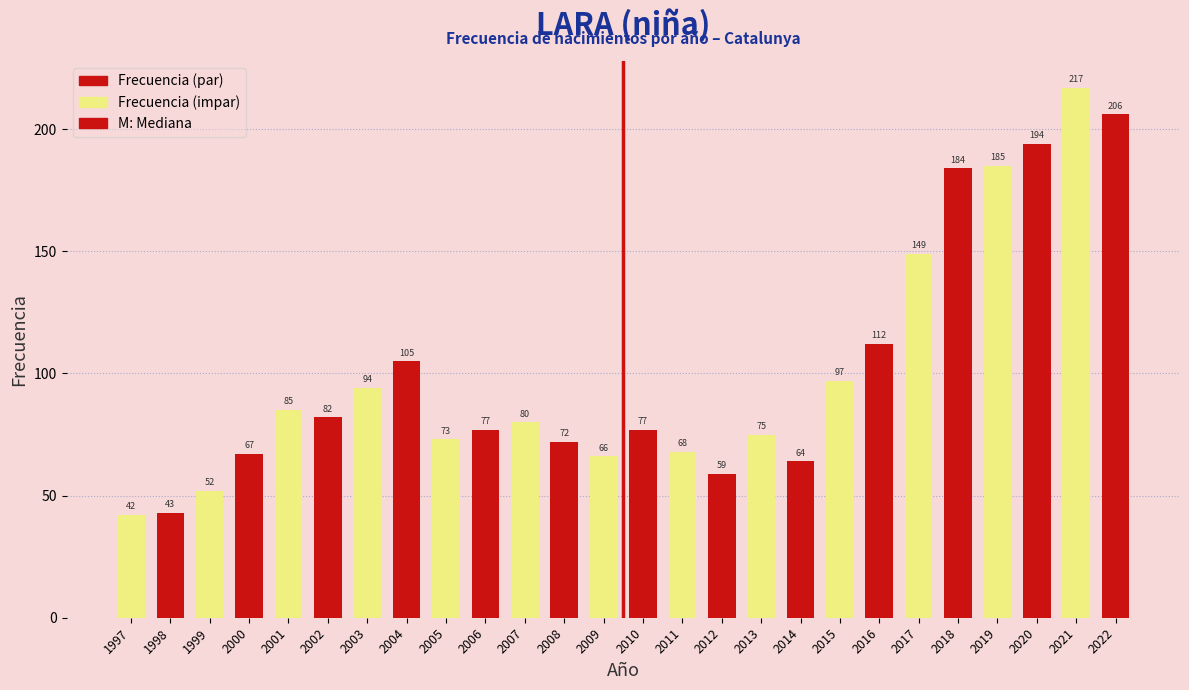

Reading right to left, extract all data points from this chart.

2022=206	2021=217	2020=194	2019=185	2018=184	2017=149	2016=112	2015=97	2014=64	2013=75	2012=59	2011=68	2010=77	2009=66	2008=72	2007=80	2006=77	2005=73	2004=105	2003=94	2002=82	2001=85	2000=67	1999=52	1998=43	1997=42